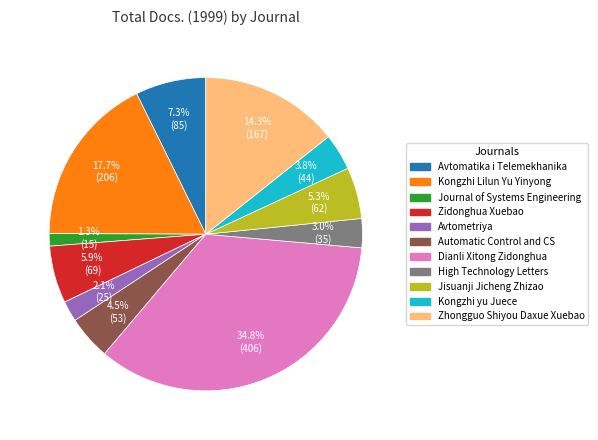

Is there a majority slice in this chart?

No